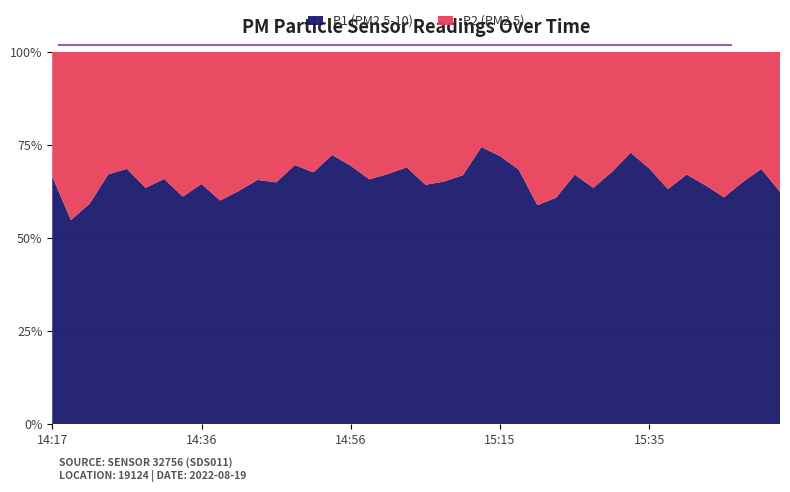

Reading right to left, transcribe all the data shown in this chart.

P1: 12.1	15.1	12.5	10.2	12.4	13.8	11.7	15.9	18.6	14.7	12.6	17.2	12.4	10.8	16.9	19.4	19.9	14.4	14.0	13.3	15.1	15.0	13.8	15.8	17.4	14.2	16.2	14.1	14.3	13.0	11.4	13.6	12.5	14.1	12.5	16.7	14.4	11.4	9.8	17.0
P2: 7.3	6.9	6.7	6.5	6.9	6.8	6.8	7.2	6.9	7.0	7.2	8.4	8.0	7.5	7.8	7.5	6.8	7.1	7.5	7.4	6.8	7.3	7.2	6.9	6.6	6.8	7.0	7.6	7.5	7.8	7.6	7.5	8.0	7.3	7.2	7.7	7.1	7.9	8.1	8.5